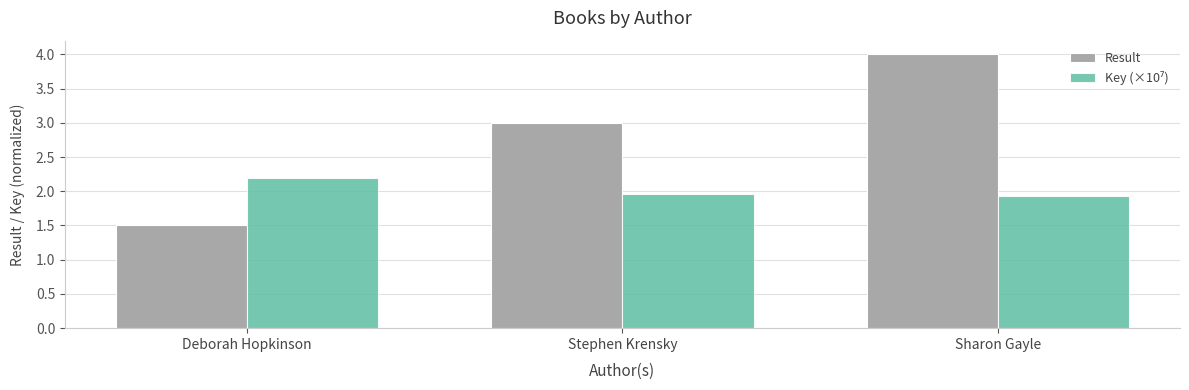

List the labels in order of Result value, largest first.

Sharon Gayle, Stephen Krensky, Deborah Hopkinson